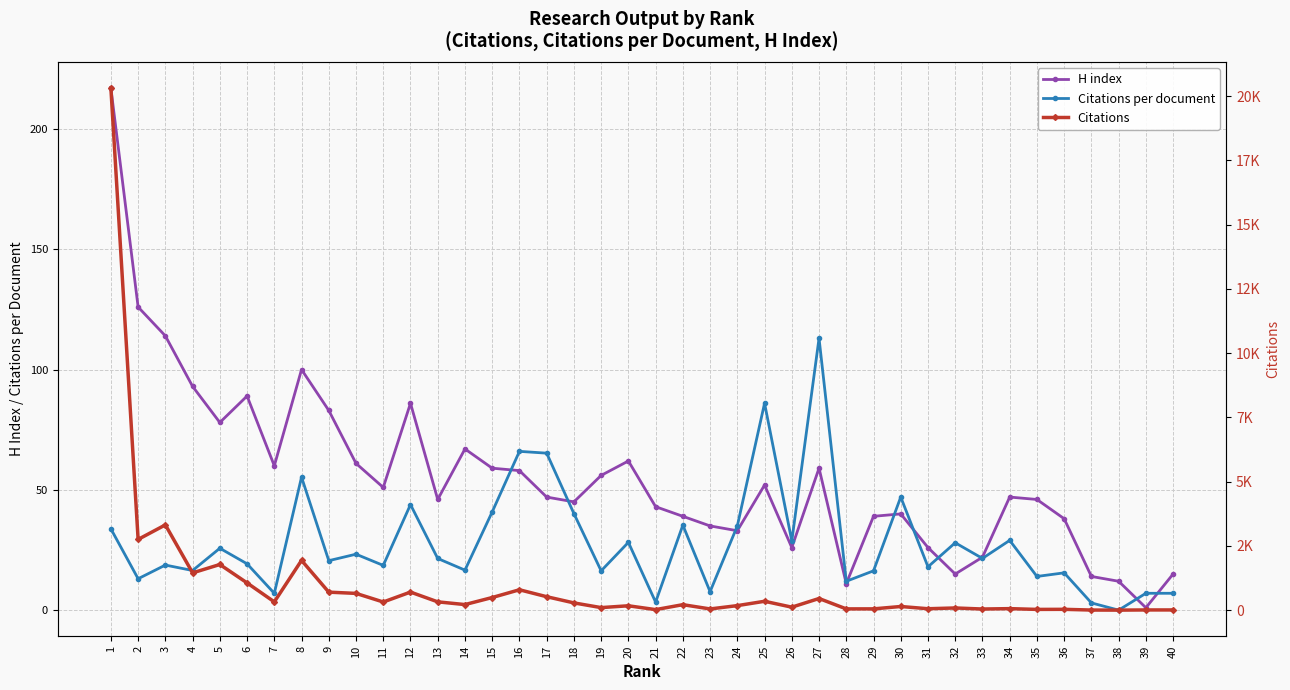

Reading left to right, extract all data points from this chart.

H index: 1=217.0	2=126.0	3=114.0	4=93.0	5=78.0	6=89.0	7=60.0	8=100.0	9=83.0	10=61.0	11=51.0	12=86.0	13=46.0	14=67.0	15=59.0	16=58.0	17=47.0	18=45.0	19=56.0	20=62.0	21=43.0	22=39.0	23=35.0	24=33.0	25=52.0	26=26.0	27=59.0	28=11.0	29=39.0	30=40.0	31=26.0	32=15.0	33=22.0	34=47.0	35=46.0	36=38.0	37=14.0	38=12.0	39=1.0	40=15.0
Citations per document: 1=33.8	2=13.0	3=18.7	4=16.5	5=25.7	6=19.2	7=7.0	8=55.3	9=20.6	10=23.2	11=18.6	12=43.9	13=21.5	14=16.6	15=40.8	16=66.0	17=65.2	18=40.1	19=16.3	20=28.2	21=3.3	22=35.3	23=7.7	24=35.0	25=86.0	26=28.8	27=113.0	28=12.0	29=16.3	30=47.0	31=18.0	32=28.0	33=21.5	34=29.0	35=14.0	36=15.5	37=3.0	38=0.0	39=7.0	40=7.0
Citations: 1=20308.0	2=2751.0	3=3316.0	4=1449.0	5=1775.0	6=1059.0	7=321.0	8=1935.0	9=699.0	10=651.0	11=316.0	12=702.0	13=322.0	14=216.0	15=490.0	16=792.0	17=522.0	18=281.0	19=98.0	20=169.0	21=20.0	22=212.0	23=46.0	24=175.0	25=344.0	26=115.0	27=452.0	28=48.0	29=49.0	30=141.0	31=54.0	32=84.0	33=43.0	34=58.0	35=28.0	36=31.0	37=3.0	38=0.0	39=7.0	40=7.0